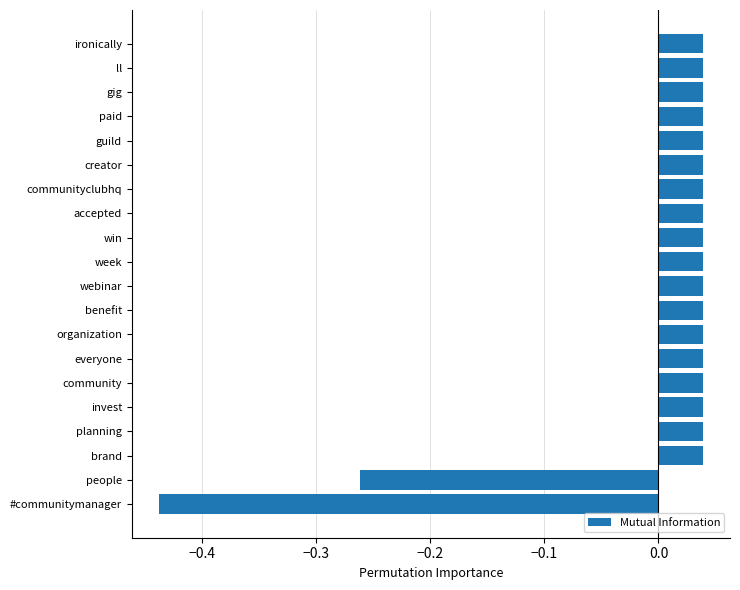

What is the difference between the maximum and second lowest values?

0.3